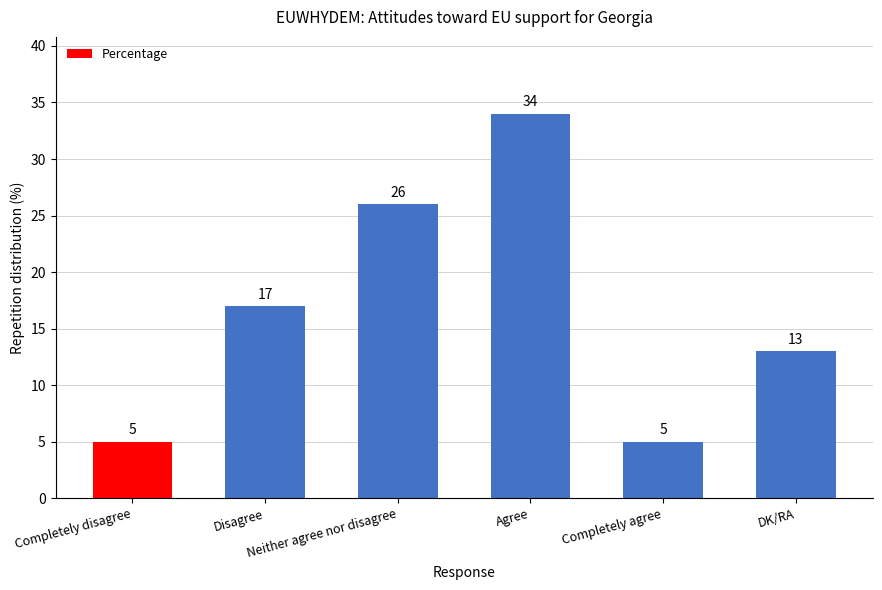

The chart shows a value of 17 at Disagree. True or false?

True